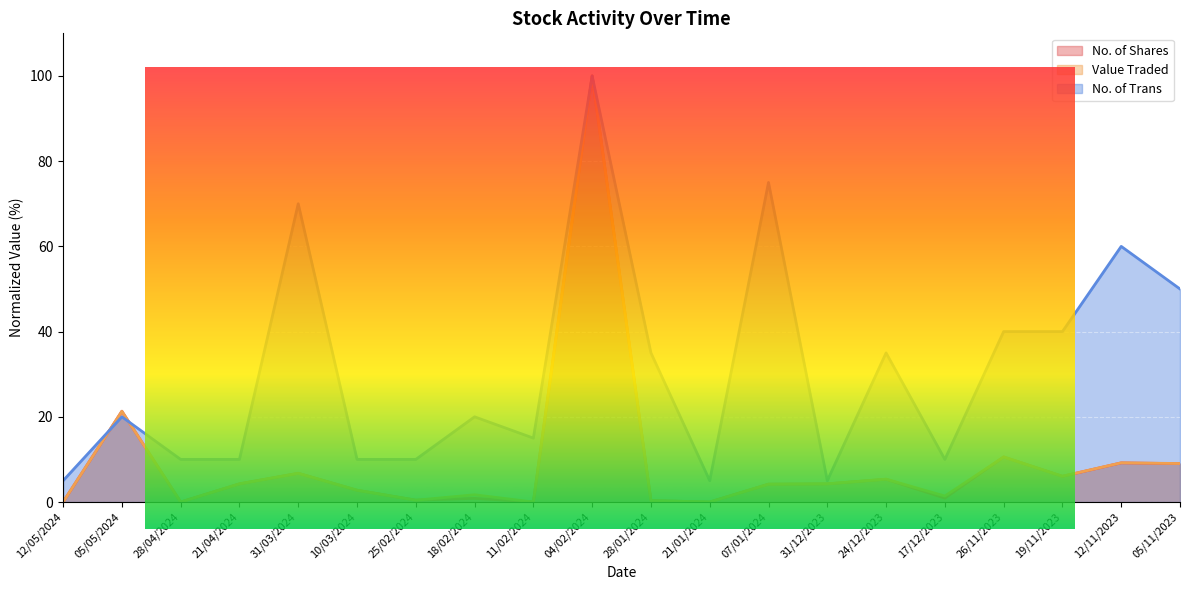

At which label is No. of Trans closest to 52?

05/11/2023